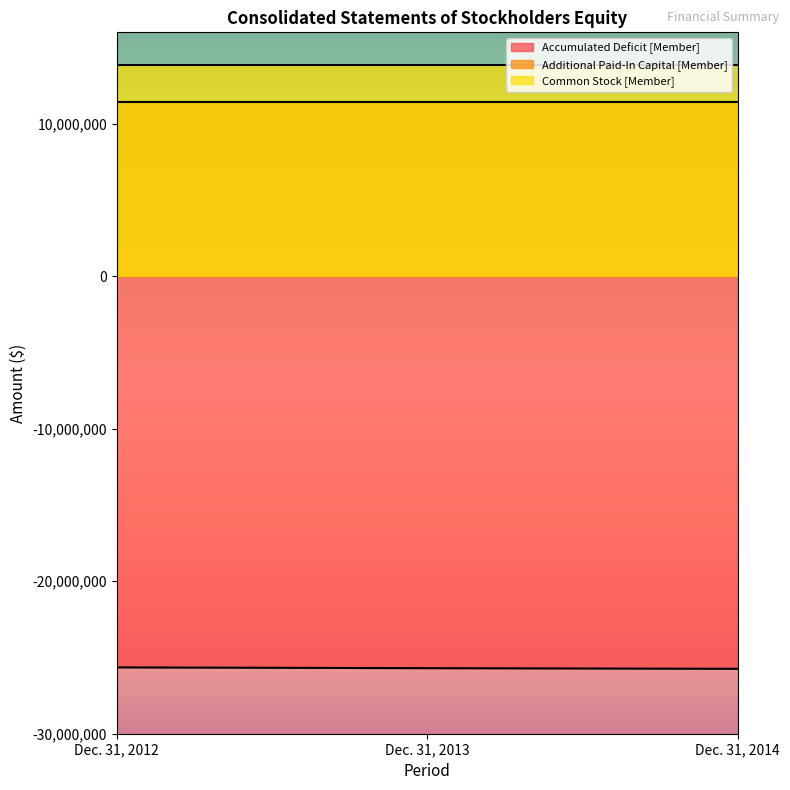

What is the highest value of the Accumulated Deficit [Member] series?

-25649121